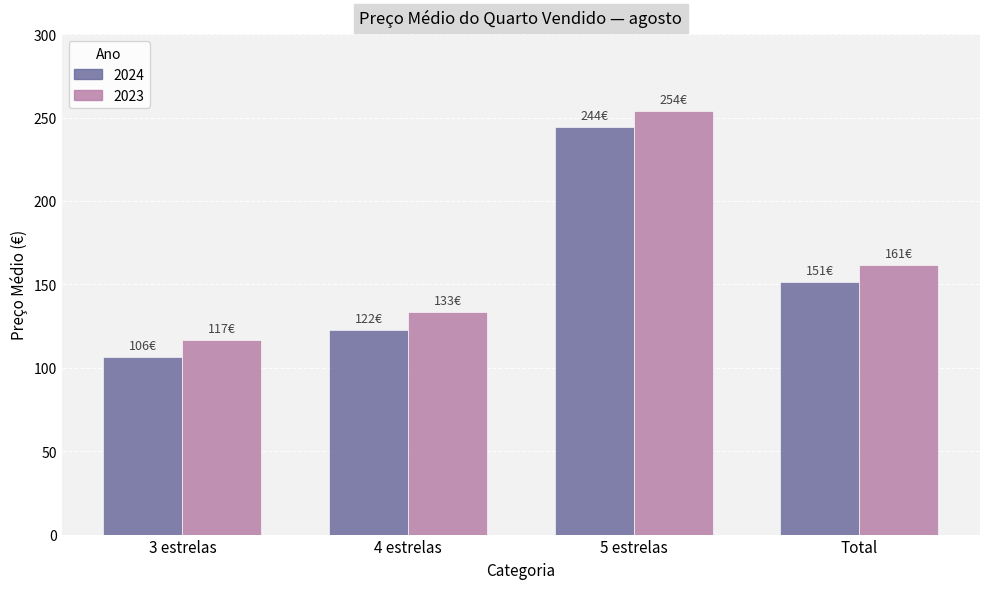

Which label corresponds to the smallest value in the chart?

3 estrelas